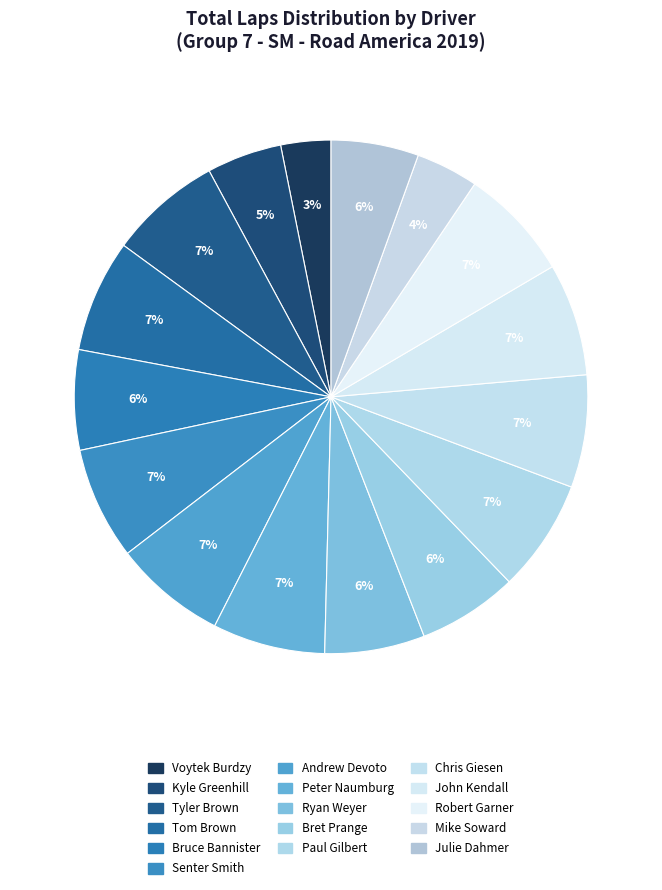

To the nearest percent, what portion does Paul Gilbert represent?

7%